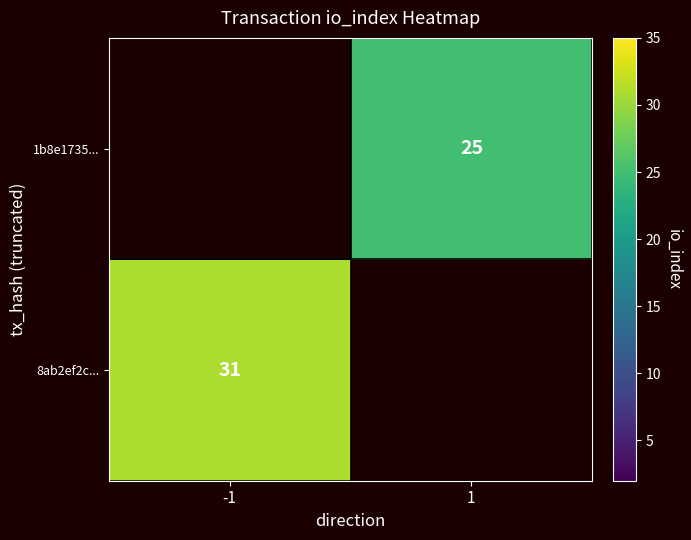

The value of 1b8e1735... at 1 is 38. True or false?

False